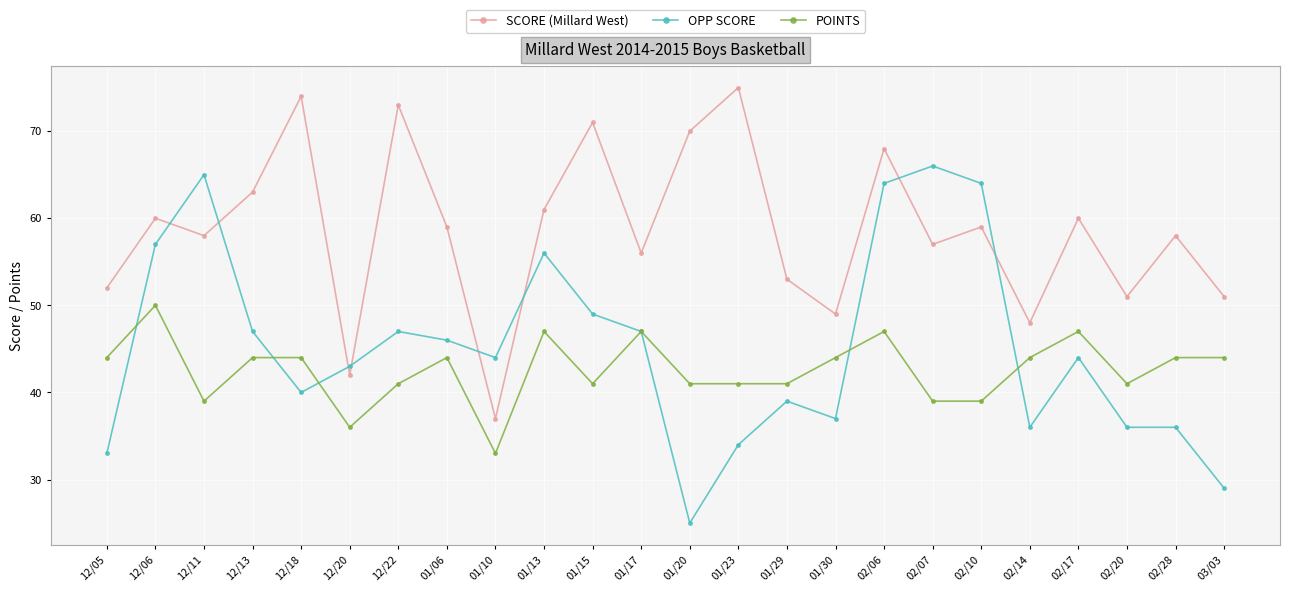

Where is SCORE (Millard West) nearest to the value 56?

01/17